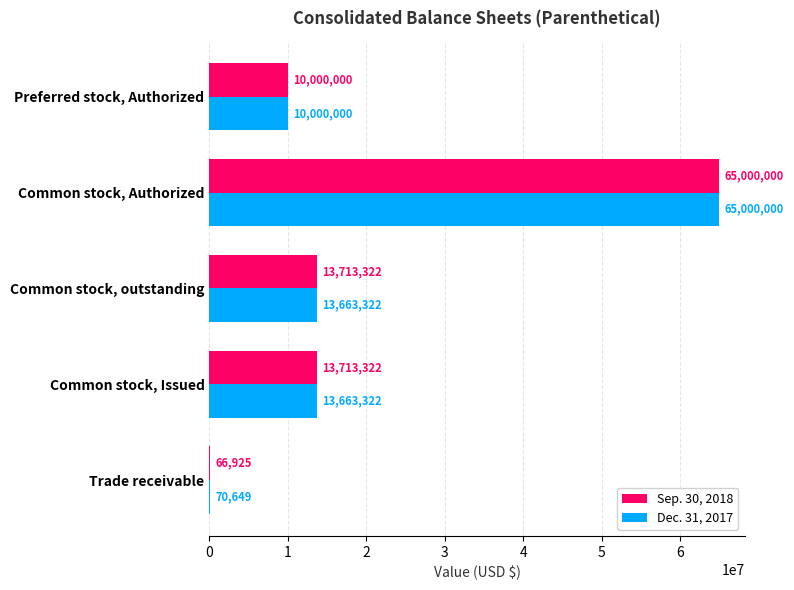

The value of Dec. 31, 2017 at Common stock, outstanding is 13663322. True or false?

True